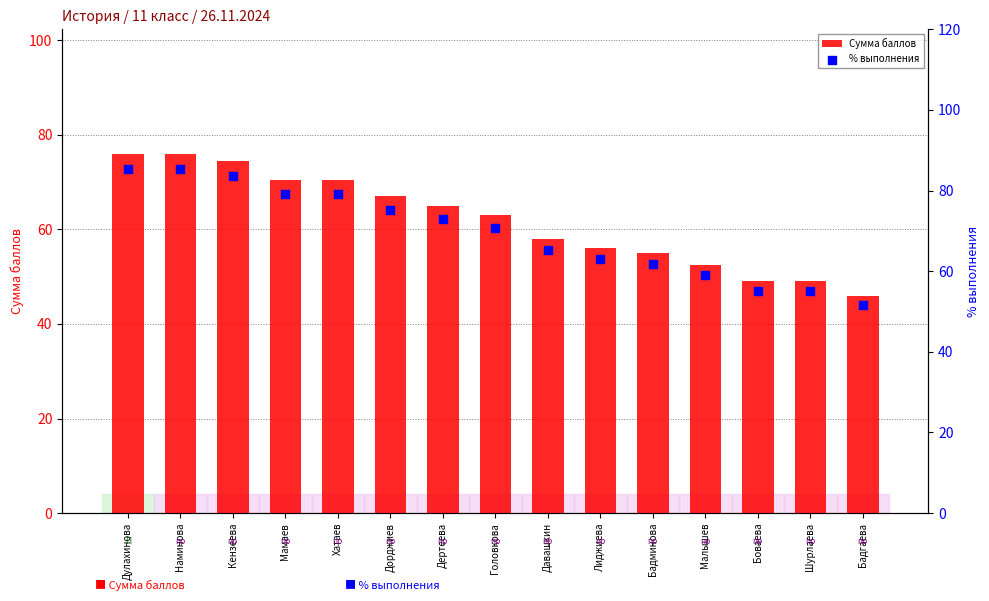

Is the value of Сумма баллов at Бадминова greater than the value of % выполнения at Головкова?

No